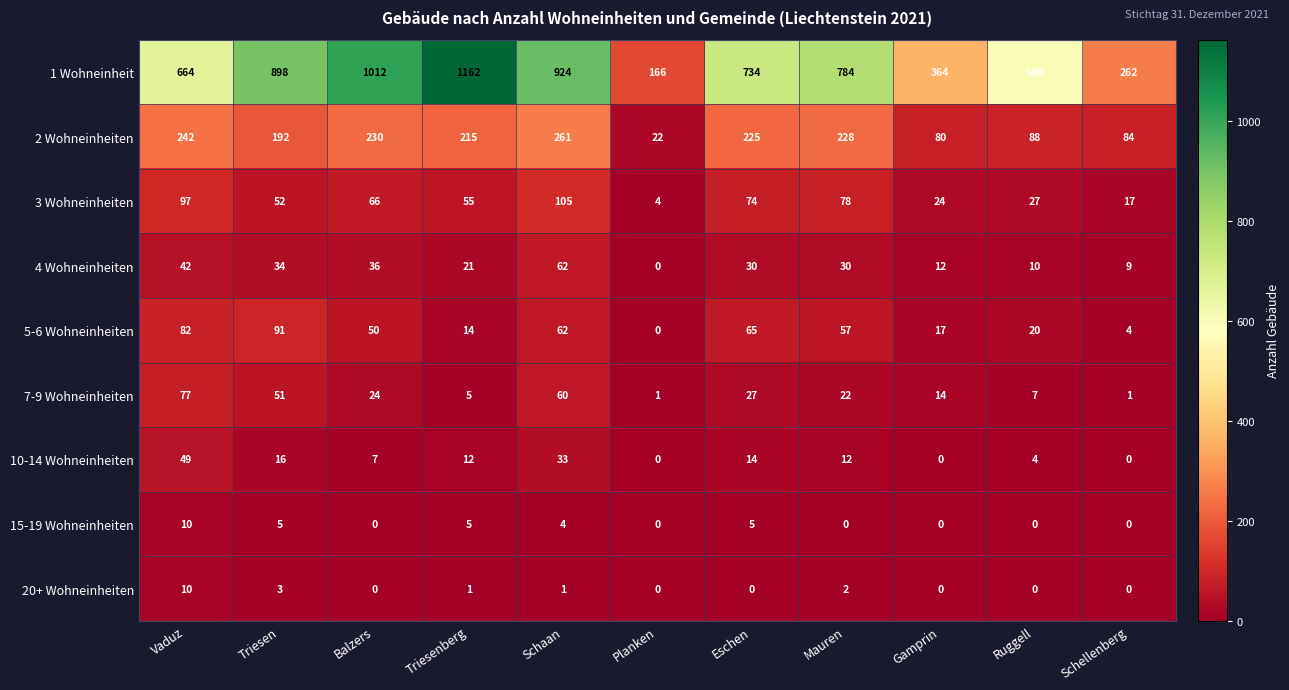

At which label does 5-6 Wohneinheiten reach its minimum?

Planken